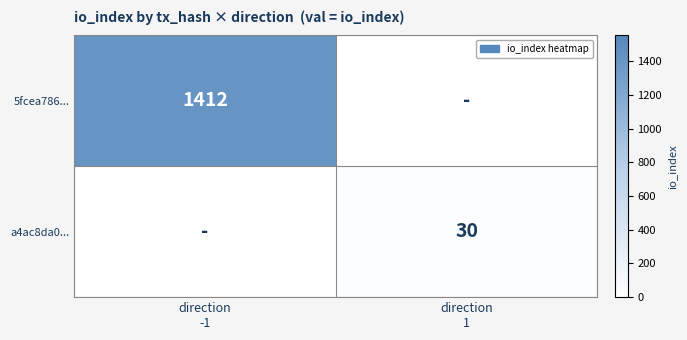

How many categories are shown in the chart?

2